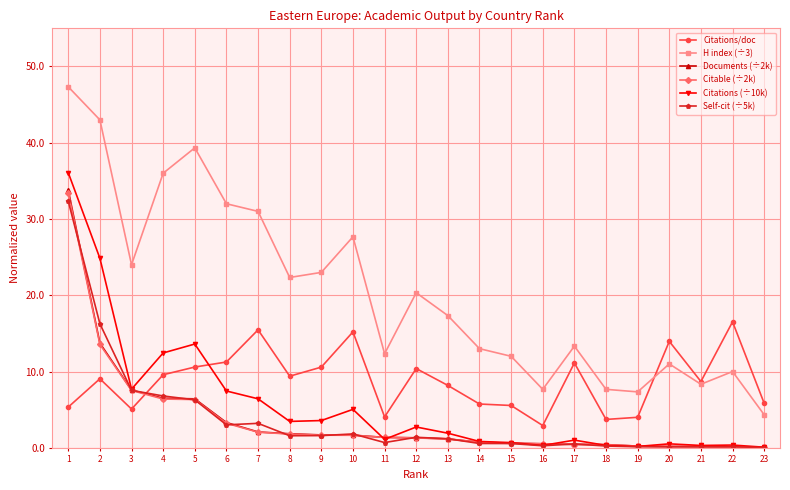

What is the value of the Citable (÷2k) point at the 8th from the left?

1.8